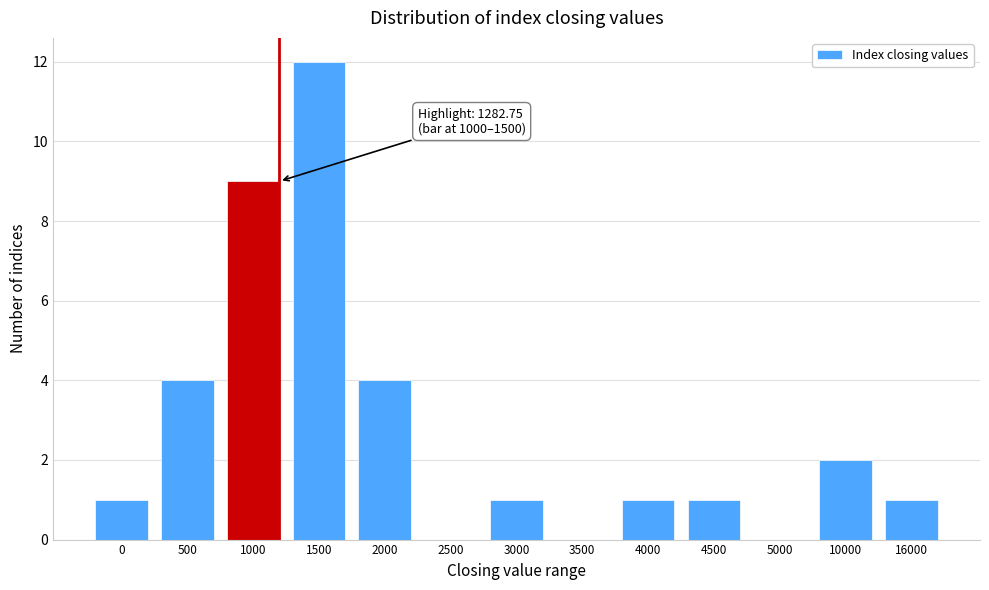

Reading left to right, extract all data points from this chart.

0=1	500=4	1000=9	1500=12	2000=4	2500=0	3000=1	3500=0	4000=1	4500=1	5000=0	10000=2	16000=1